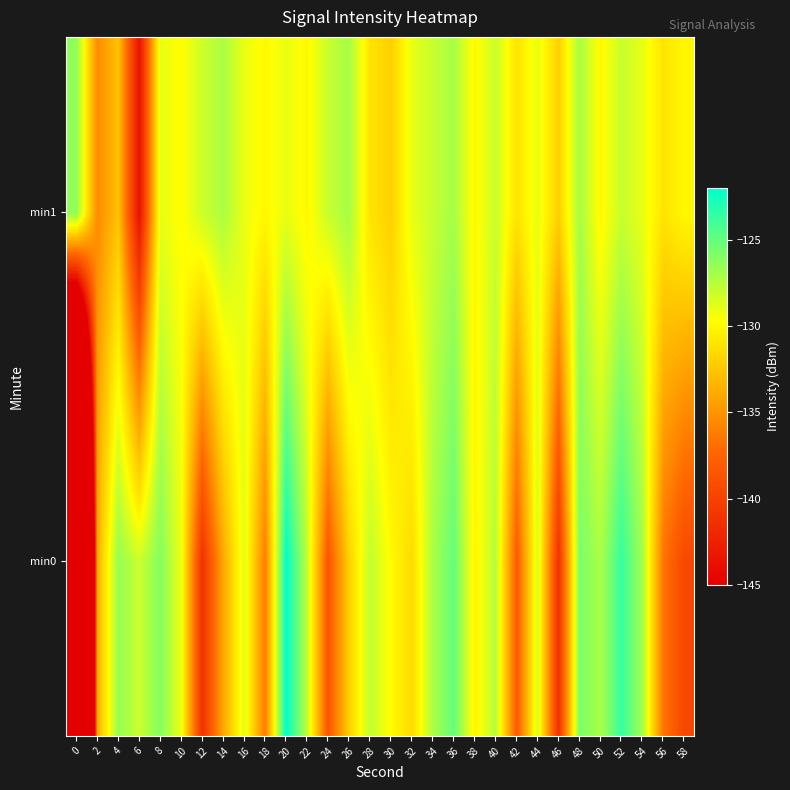

At which category is the sum across all series the highest?

20